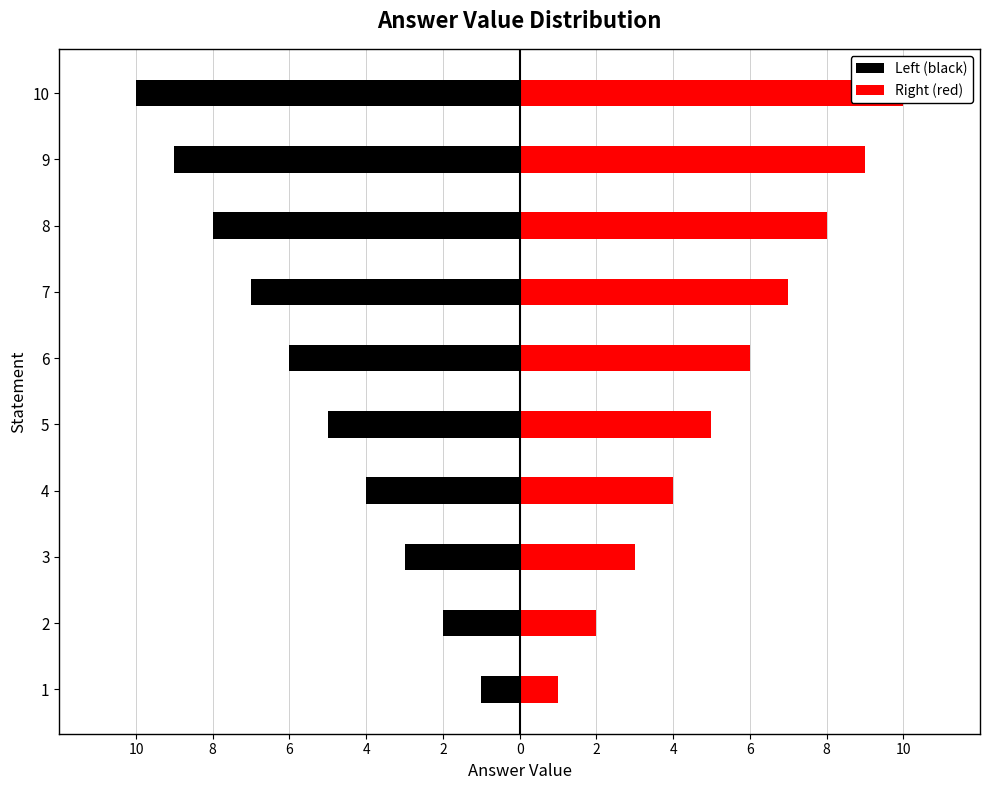

The Right (red) series shows 6 at 4. True or false?

False